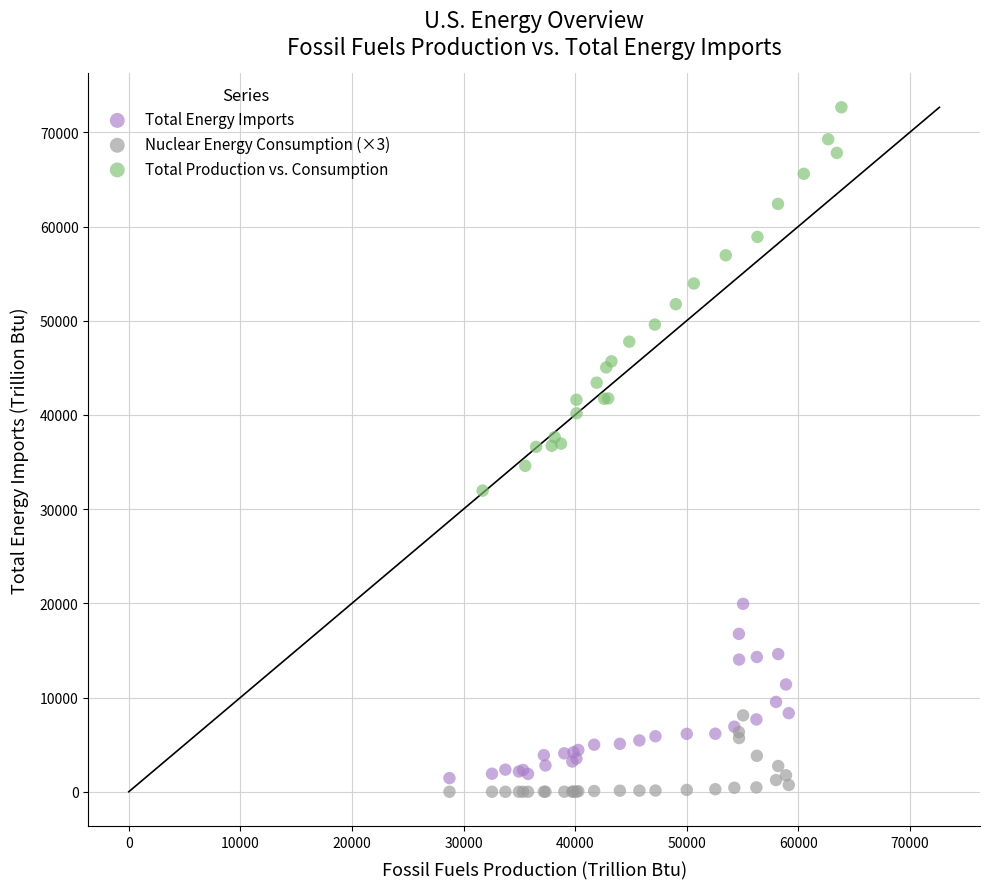

Which series contains the highest Y value?

Total Production vs. Consumption